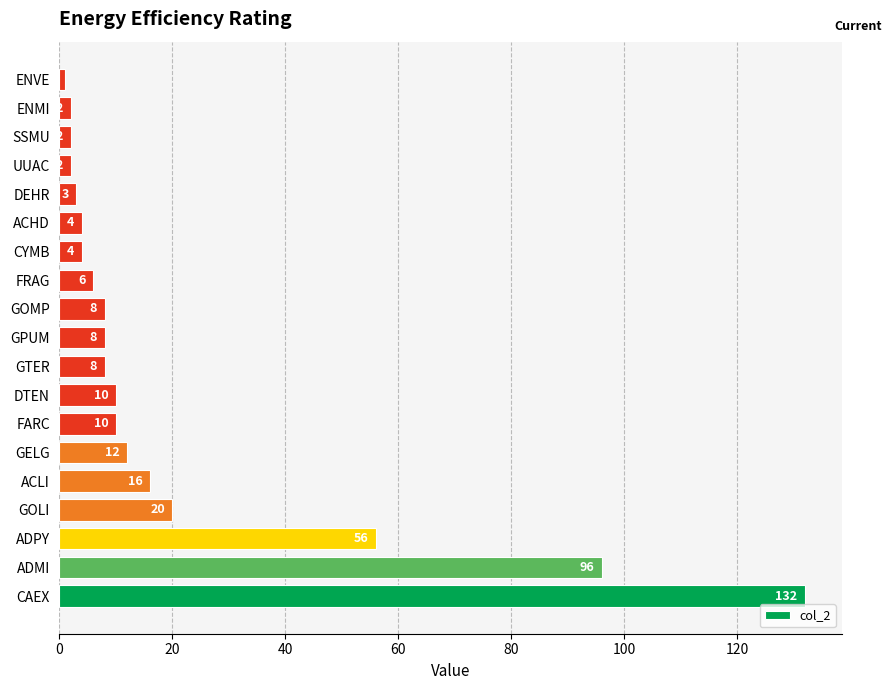

How many series are shown in this chart?

1